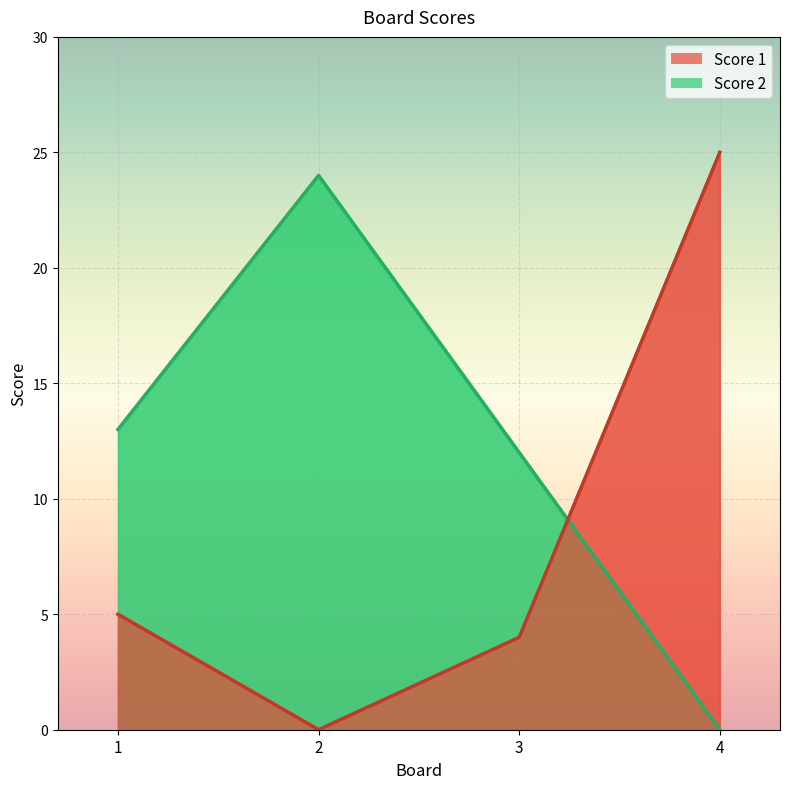

What are all the series names shown in the legend?

Score 1, Score 2